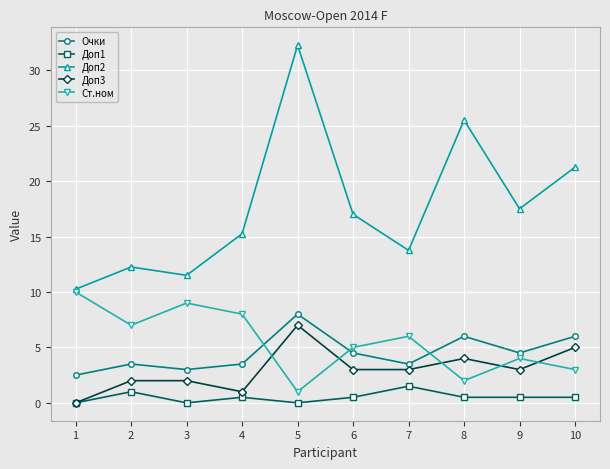

List the series in order of their peak value, lowest first.

Доп1, Доп3, Очки, Ст.ном, Доп2